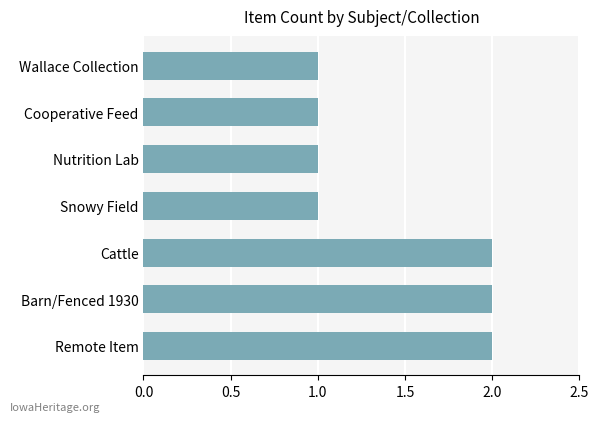

Approximately how many times larger is the value at Snowy Field compared to Cooperative Feed?

1.0